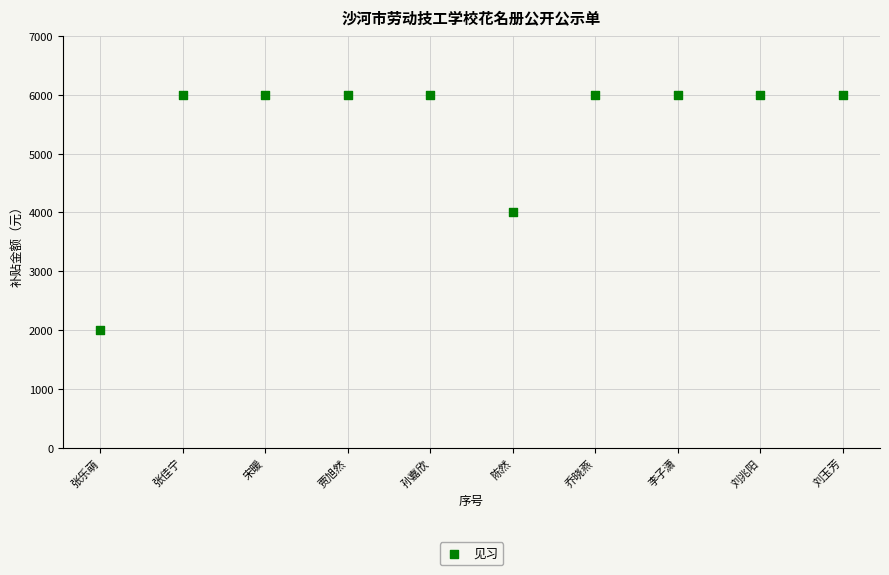

What is the average Y value?

5400